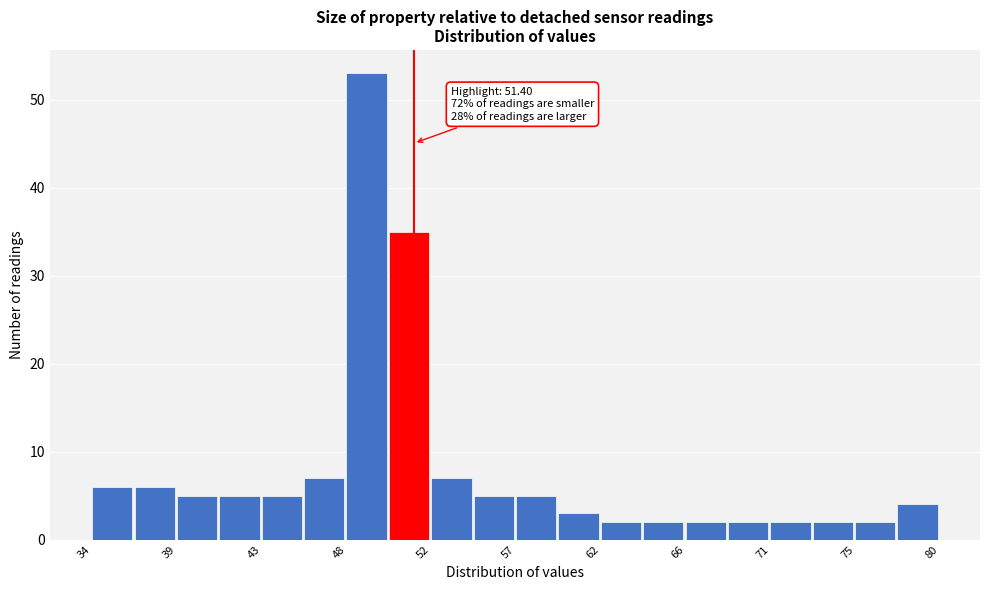

Which range on the x-axis has the tallest bar?

47.5 to 50.0